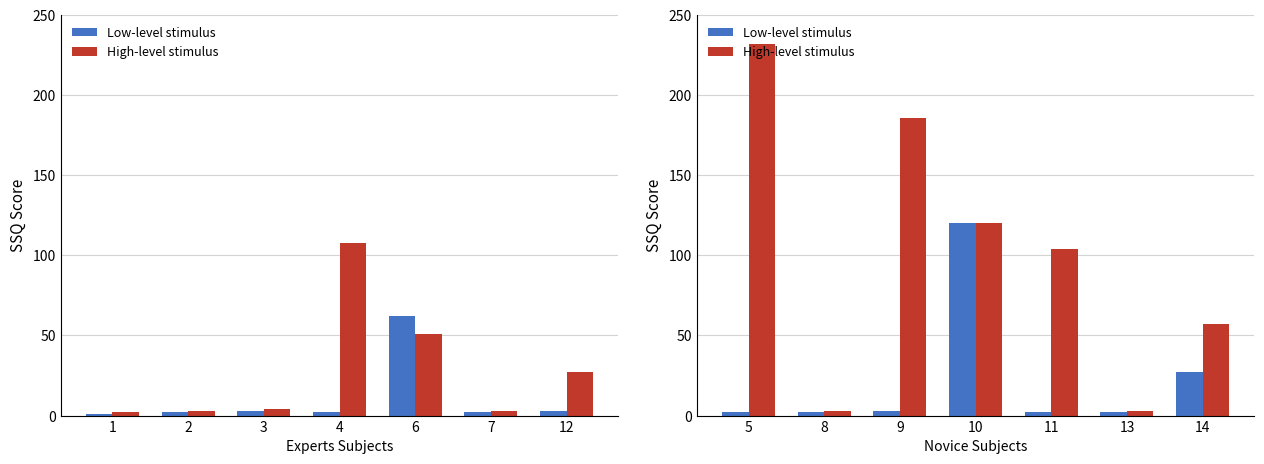

What are all the series names shown in the legend?

Low-level stimulus, High-level stimulus